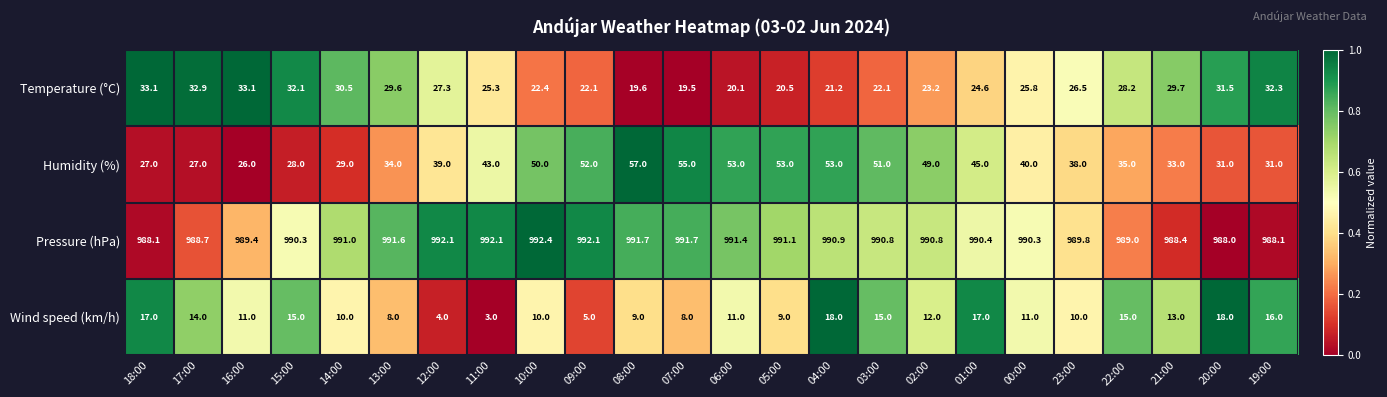

Which label corresponds to the smallest value in the chart?

11:00